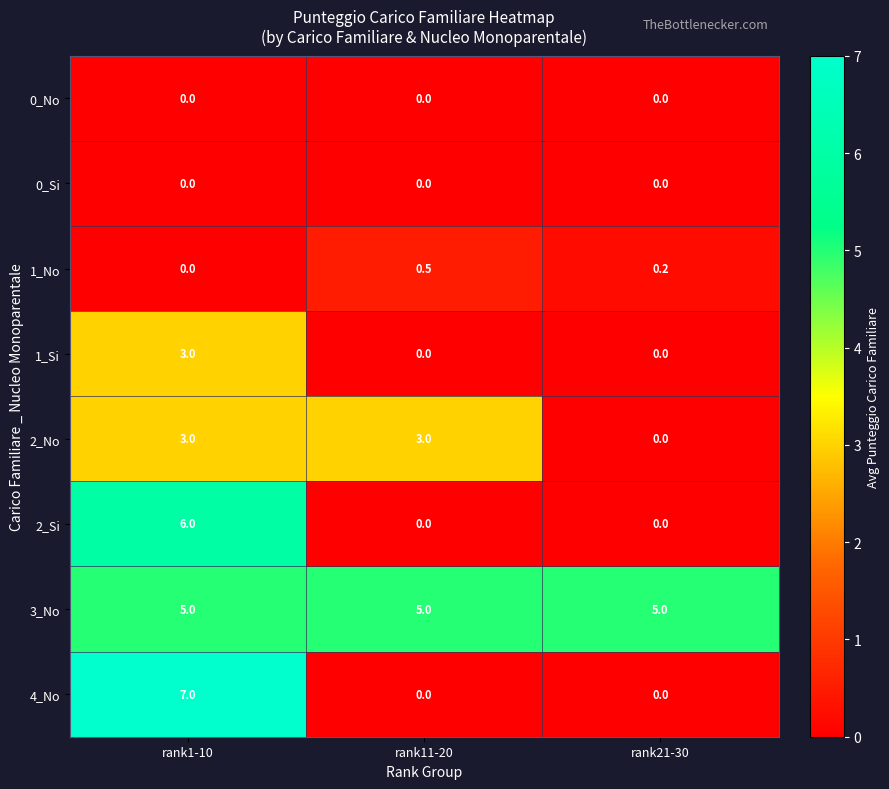

What is the average value of the 3_No series?

5.0